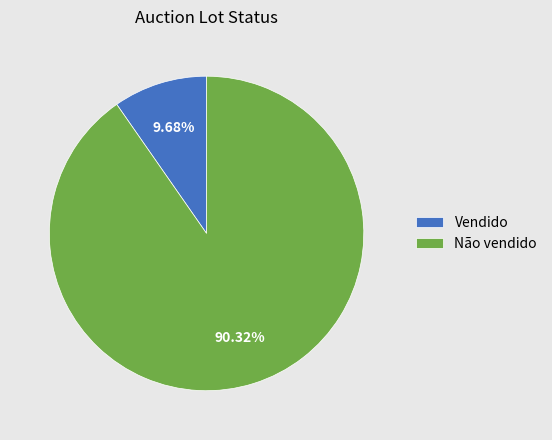

Which slice is the smallest?

Vendido